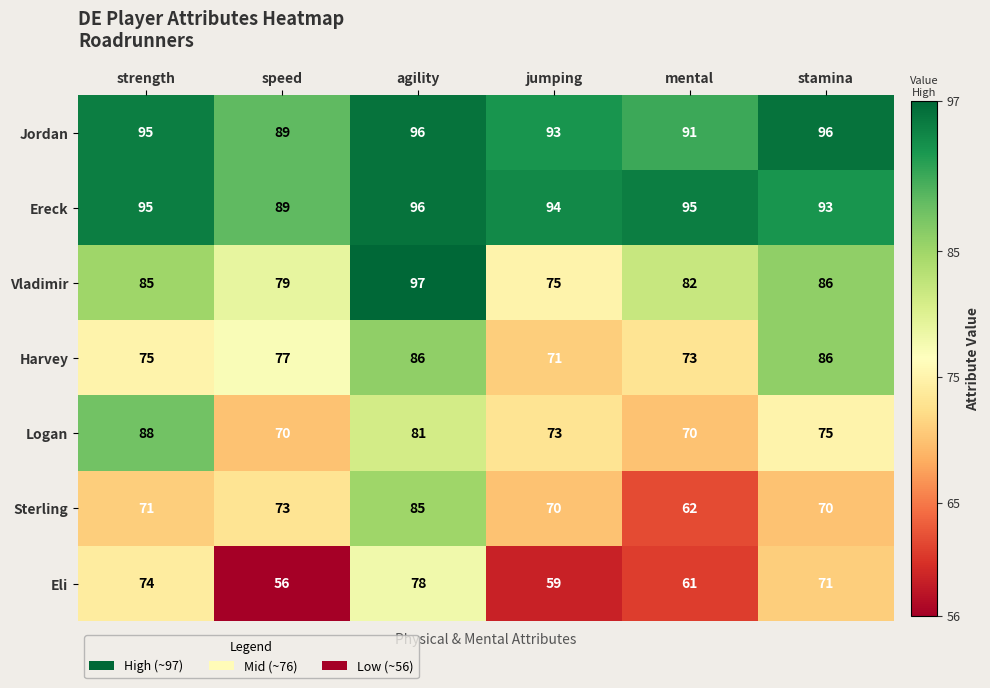

Which label corresponds to the smallest value in the chart?

speed